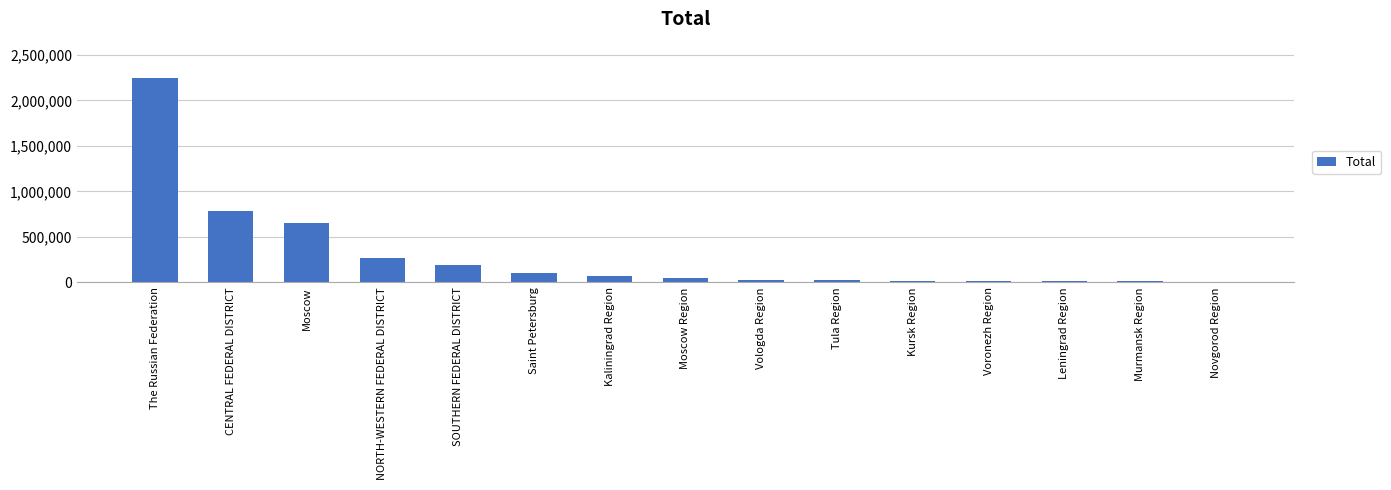

What is the sum of the values at Tula Region and Kaliningrad Region?

97362